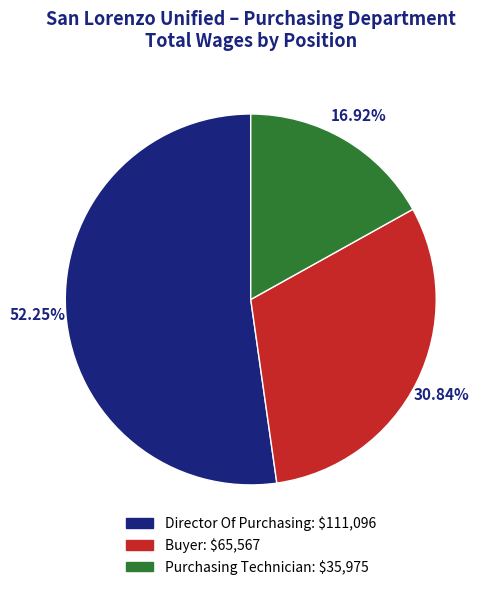

What is the total percentage of Purchasing Technician and Buyer?

47.8%